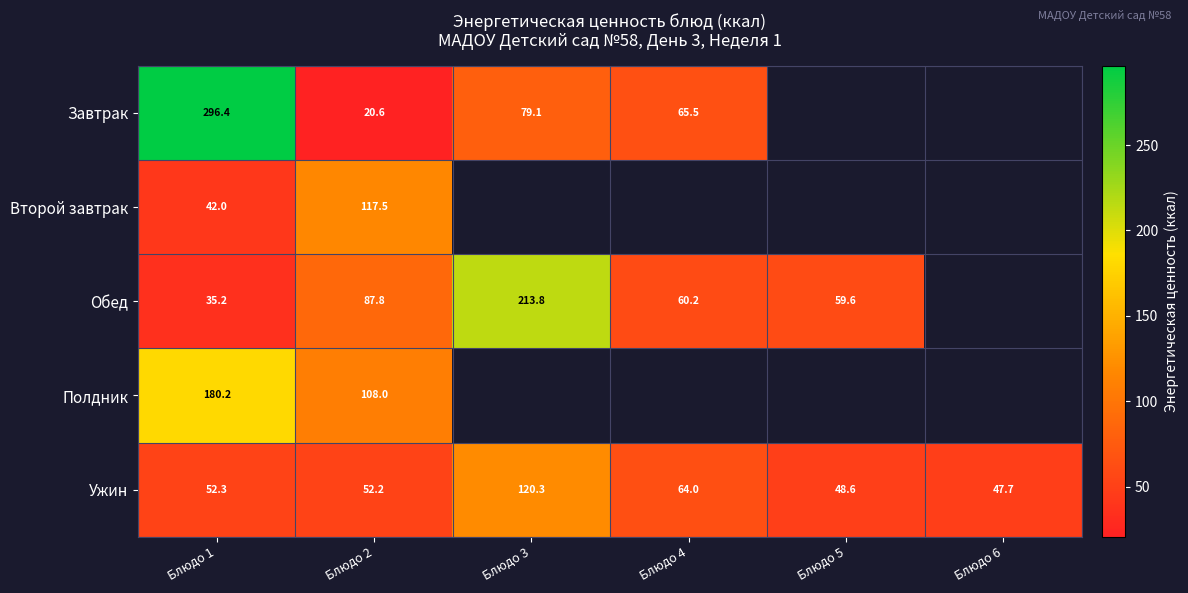

What is the average value of the Ужин series?

64.2